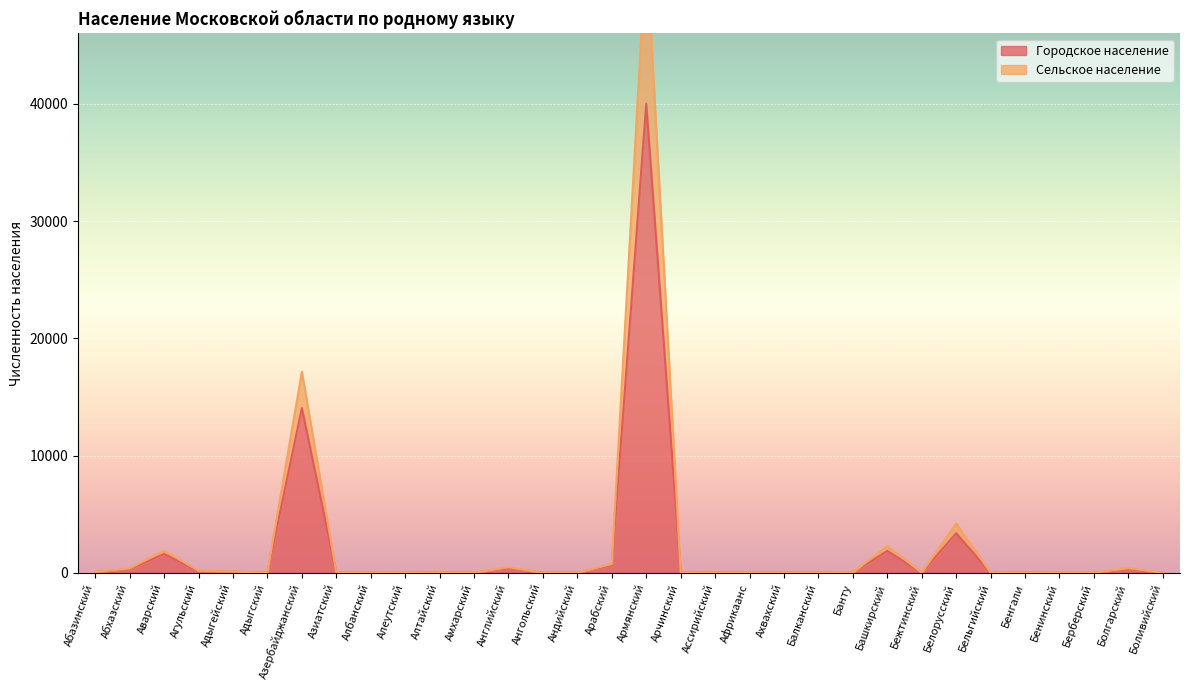

What position from the left is Адыгейский?

5